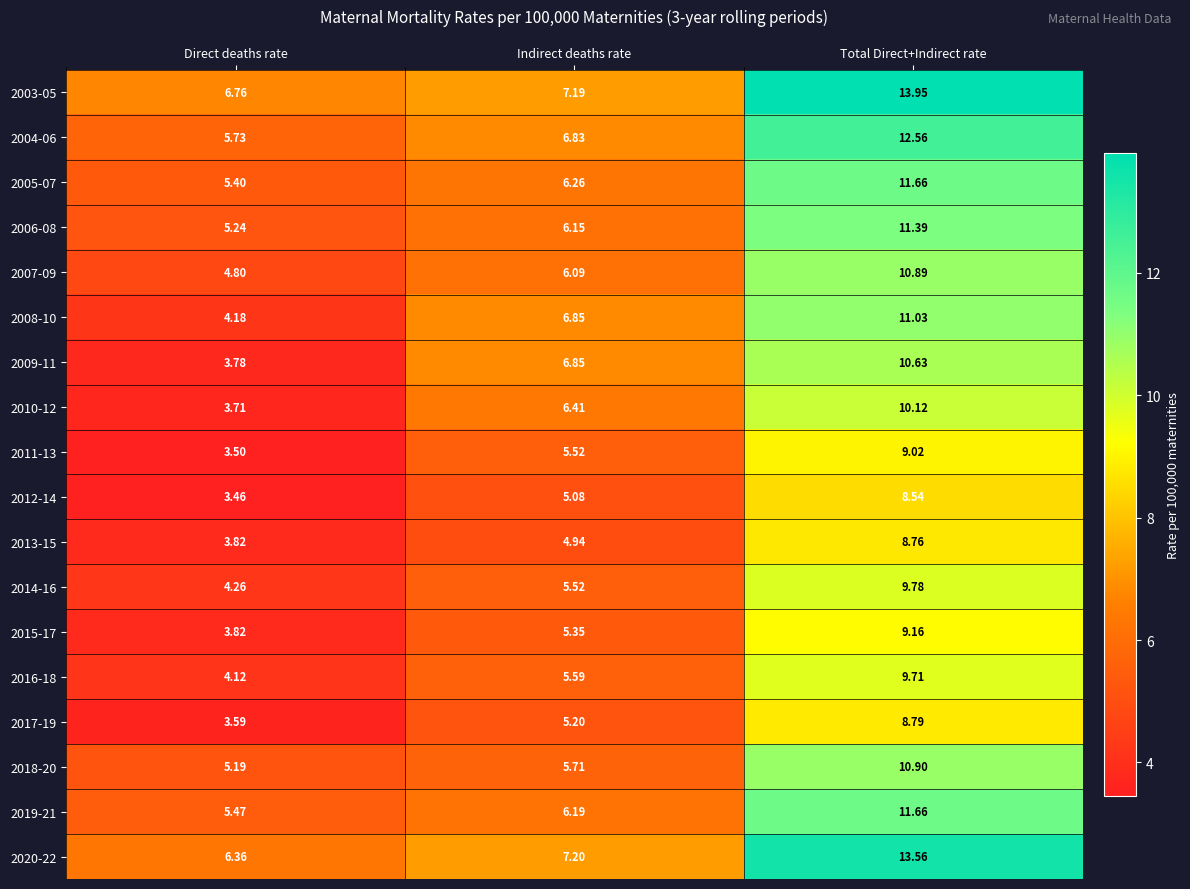

At which label does 2020-22 first exceed 7?

Indirect deaths rate